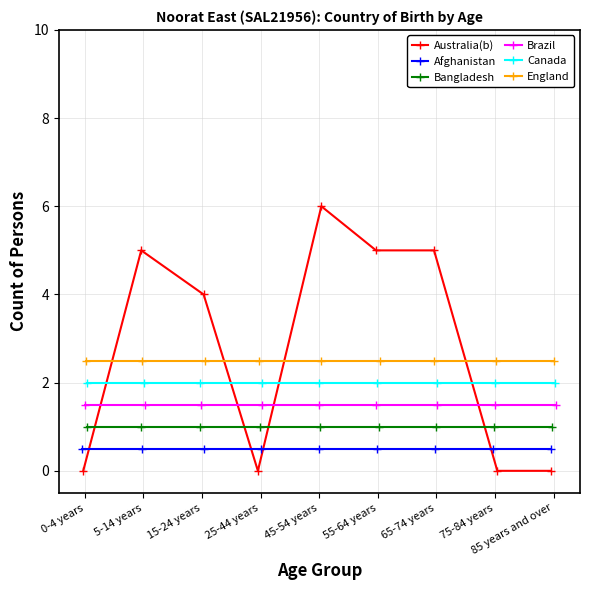

True or false: Bangladesh and Canada intersect in this chart.

False